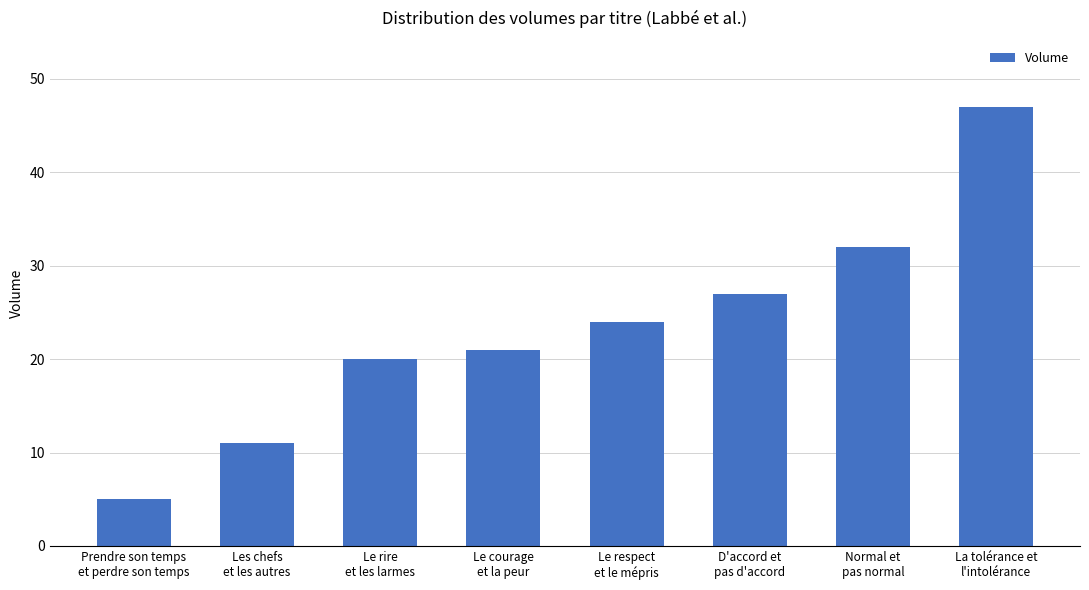

What is the change in value from Le courage
et la peur to Le respect
et le mépris?

+3